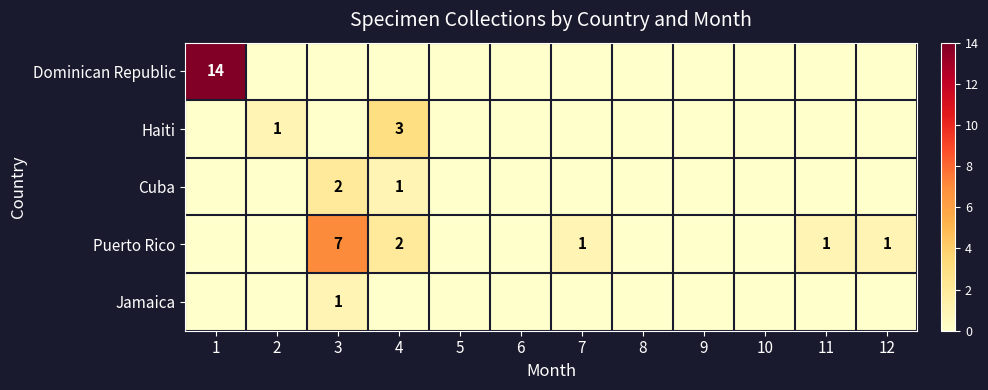

How many categories are shown in the chart?

12